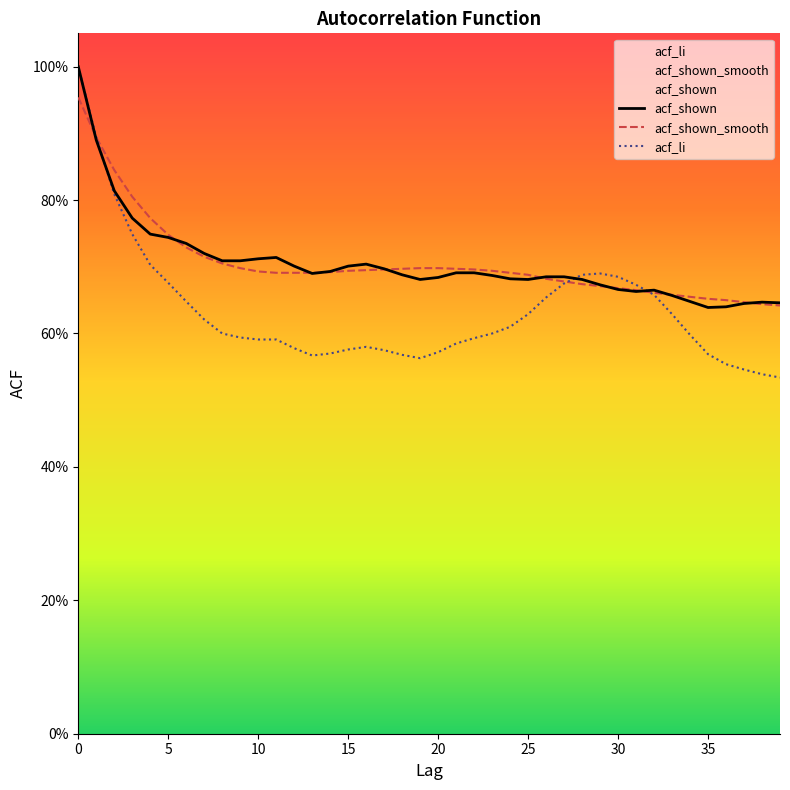

Rank the series by their maximum value, from lowest to highest.

acf_shown_smooth, acf_shown, acf_li